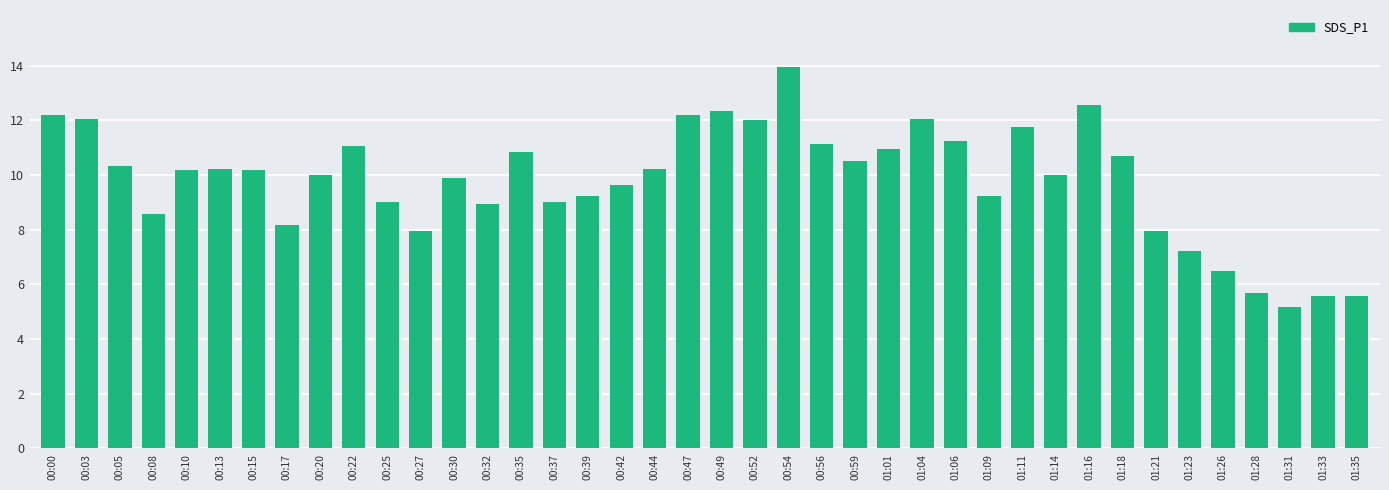

The value at 00:03 is 12.1. True or false?

True